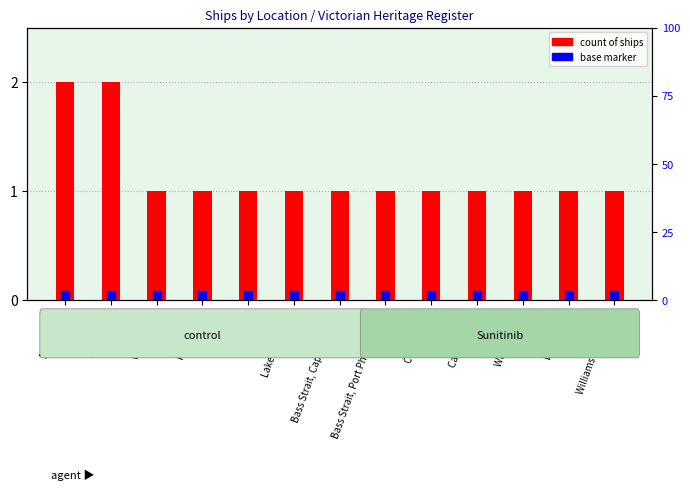

Reading left to right, what are all the values shown in this chart?

Bass Strait=2	East Coast=2	West Coast=1	Port Phillip=1	Lady Bay=1	Lakes Entrance=1	Bass Strait, Cape Schanck=1	Bass Strait, Port Phillip Heads=1	Corner Inlet=1	Cape Conran=1	Waratah Bay=1	Louttit Bay=1	Williams River NSW=1